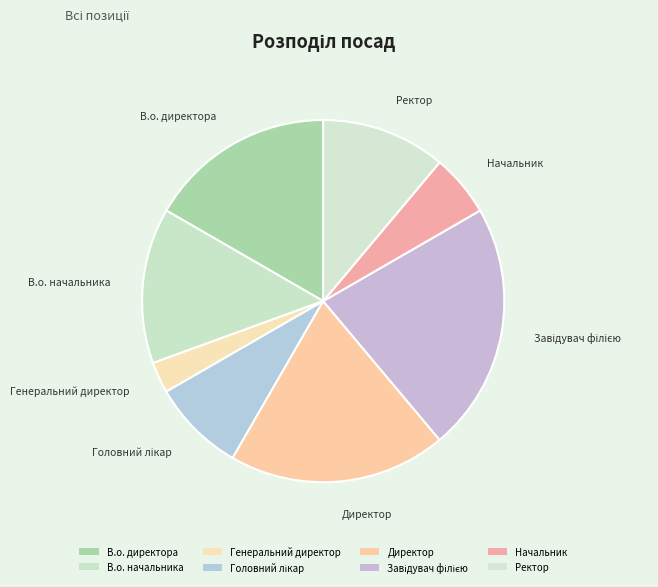

Is the sum of Директор and Головний лікар greater than half?

No